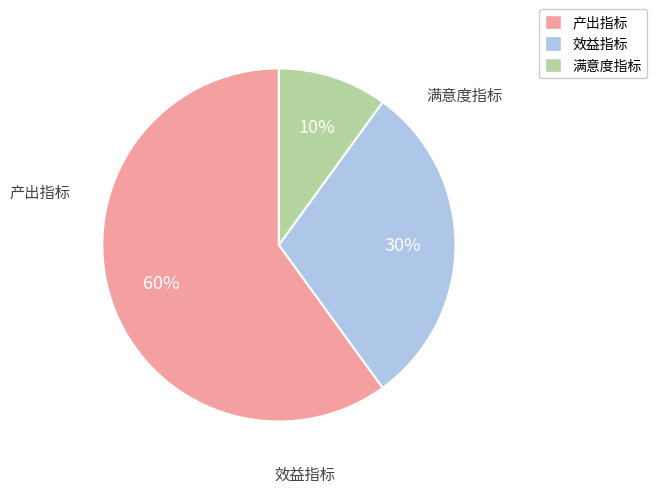

How many segments does this pie chart have?

3